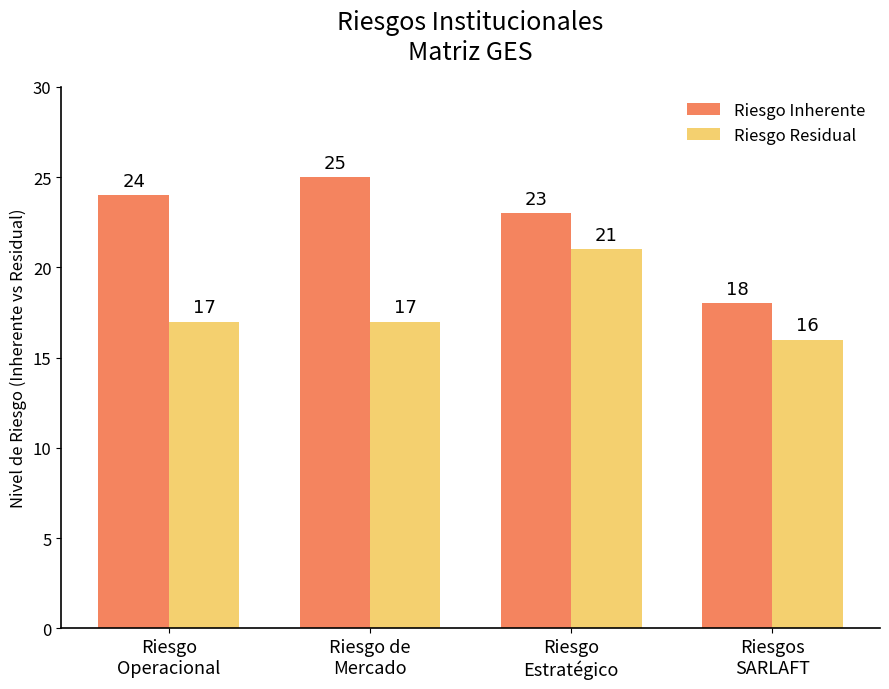

Which series has the widest spread of values?

Riesgo Inherente